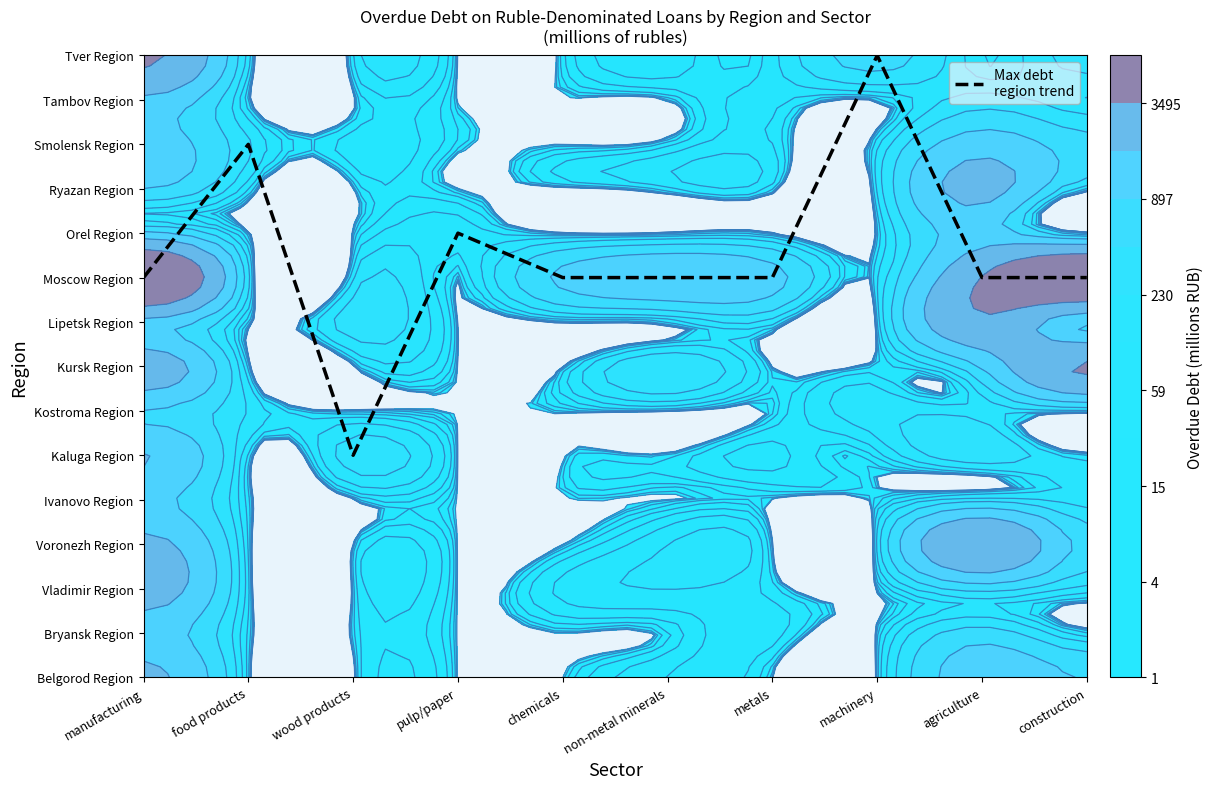

Count the values in the range 9 to 10.

7